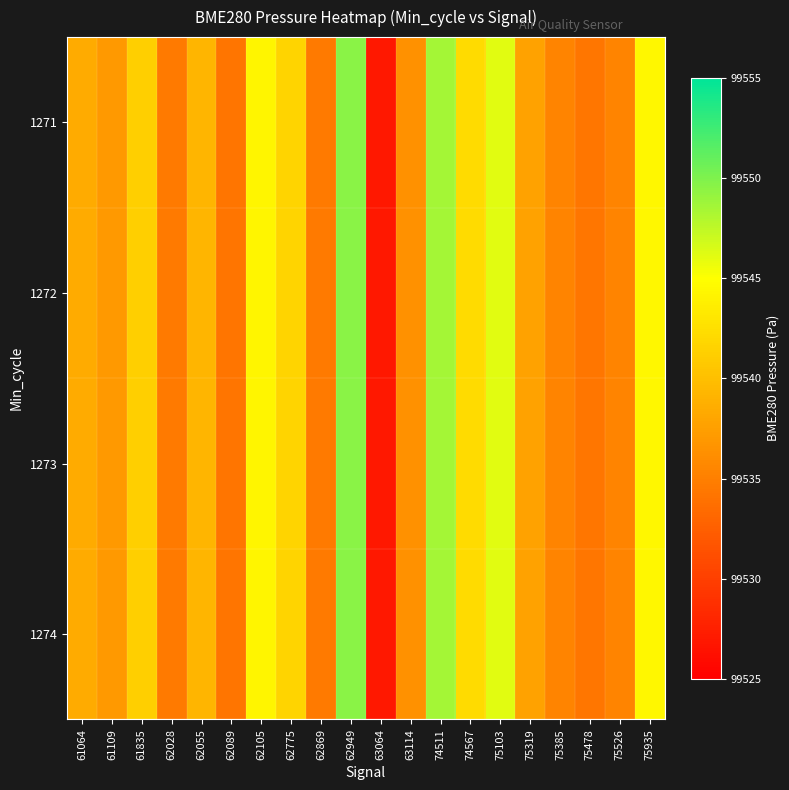

Reading left to right, transcribe all the data shown in this chart.

1271: 61064=99538.5	61109=99537.0	61835=99541.2	62028=99534.7	62055=99539.2	62089=99534.2	62105=99544.3	62775=99541.7	62869=99534.6	62949=99549.6	63064=99526.9	63114=99536.4	74511=99548.5	74567=99542.2	75103=99546.1	75319=99537.7	75385=99535.4	75478=99534.3	75526=99535.4	75935=99544.4
1272: 61064=99538.5	61109=99537.0	61835=99541.2	62028=99534.7	62055=99539.2	62089=99534.2	62105=99544.3	62775=99541.7	62869=99534.6	62949=99549.6	63064=99526.9	63114=99536.4	74511=99548.5	74567=99542.2	75103=99546.1	75319=99537.7	75385=99535.4	75478=99534.3	75526=99535.4	75935=99544.4
1273: 61064=99538.5	61109=99537.0	61835=99541.2	62028=99534.7	62055=99539.2	62089=99534.2	62105=99544.3	62775=99541.7	62869=99534.6	62949=99549.6	63064=99526.9	63114=99536.4	74511=99548.5	74567=99542.2	75103=99546.1	75319=99537.7	75385=99535.4	75478=99534.3	75526=99535.4	75935=99544.4
1274: 61064=99538.5	61109=99537.0	61835=99541.2	62028=99534.7	62055=99539.2	62089=99534.2	62105=99544.3	62775=99541.7	62869=99534.6	62949=99549.6	63064=99526.9	63114=99536.4	74511=99548.5	74567=99542.2	75103=99546.1	75319=99537.7	75385=99535.4	75478=99534.3	75526=99535.4	75935=99544.4